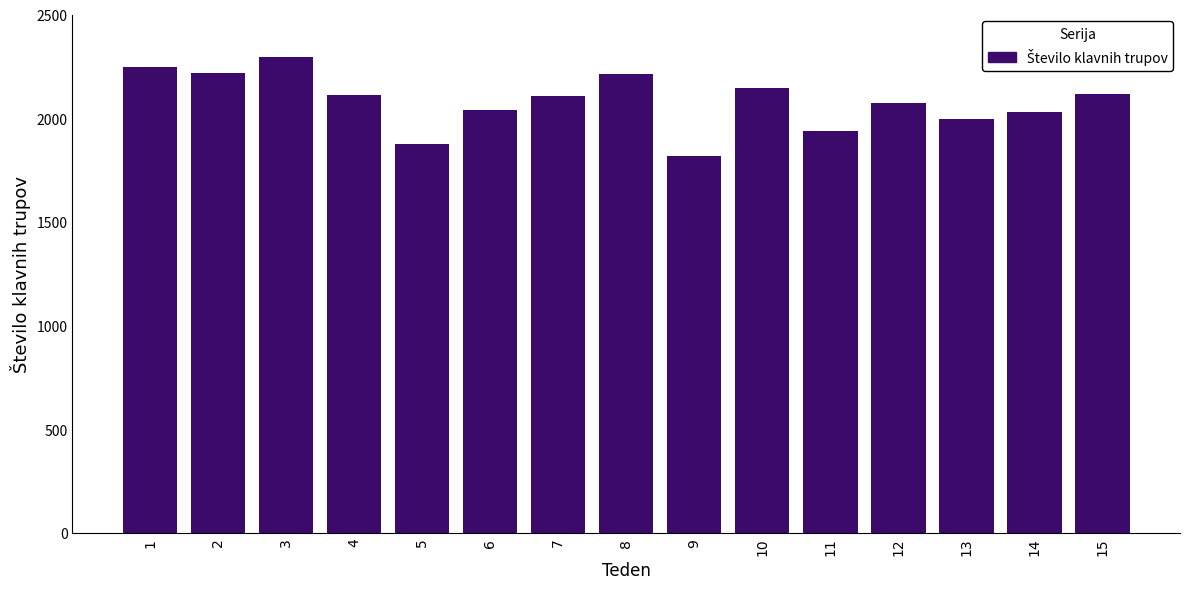

What is the sum of all values?

31225